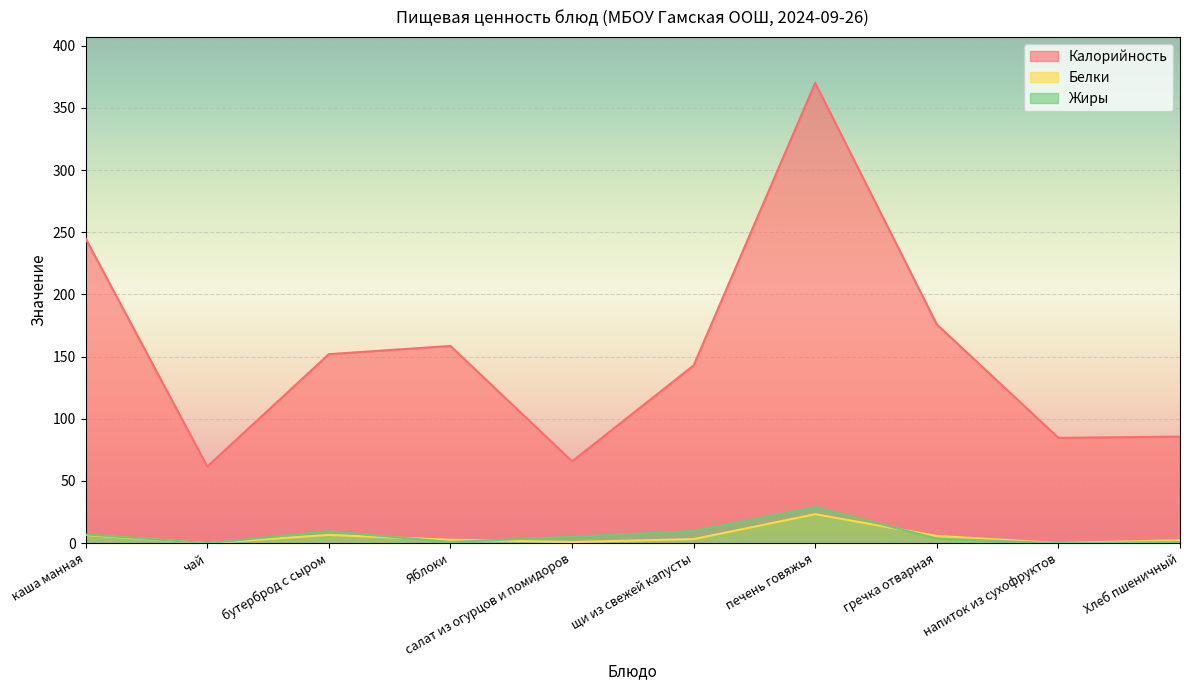

How many data points in Жиры are above 5?

5